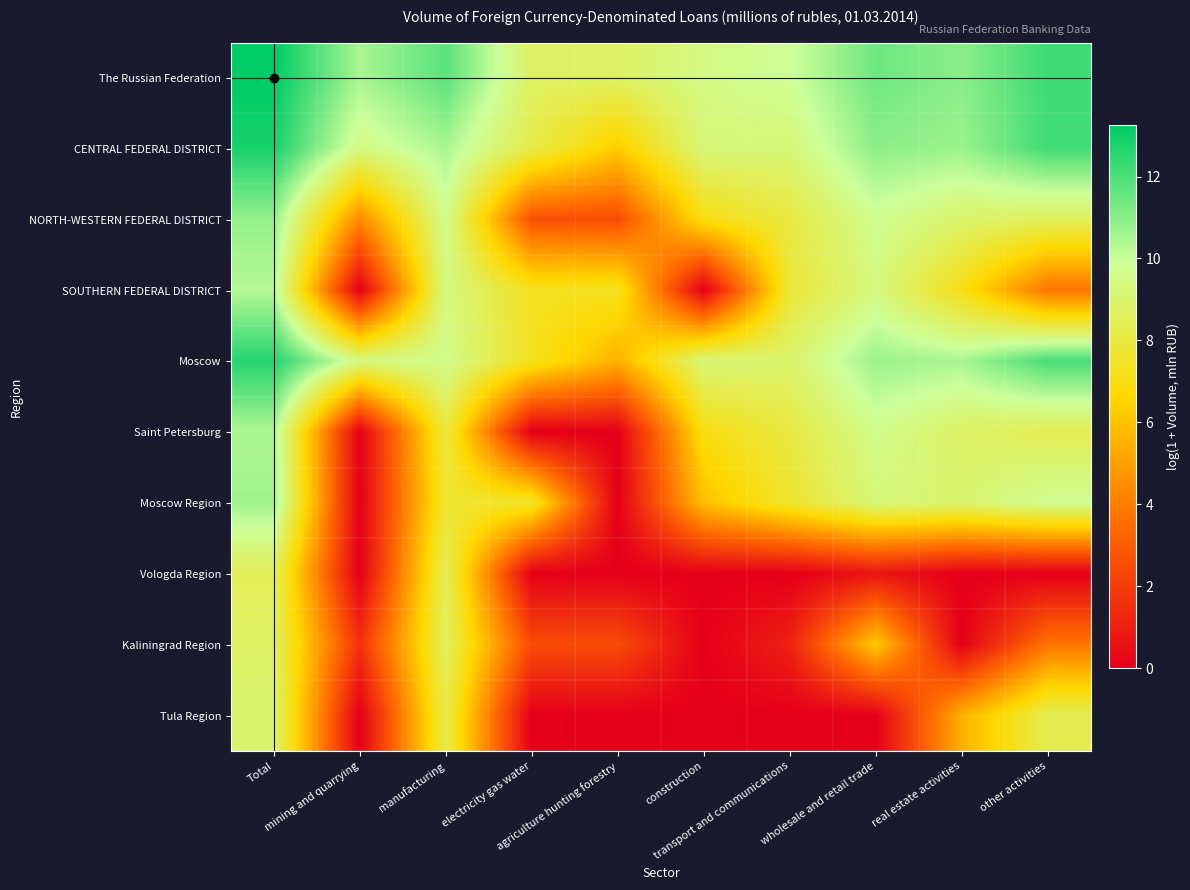

What is the difference between the highest and lowest values at transport and communications?

9.8